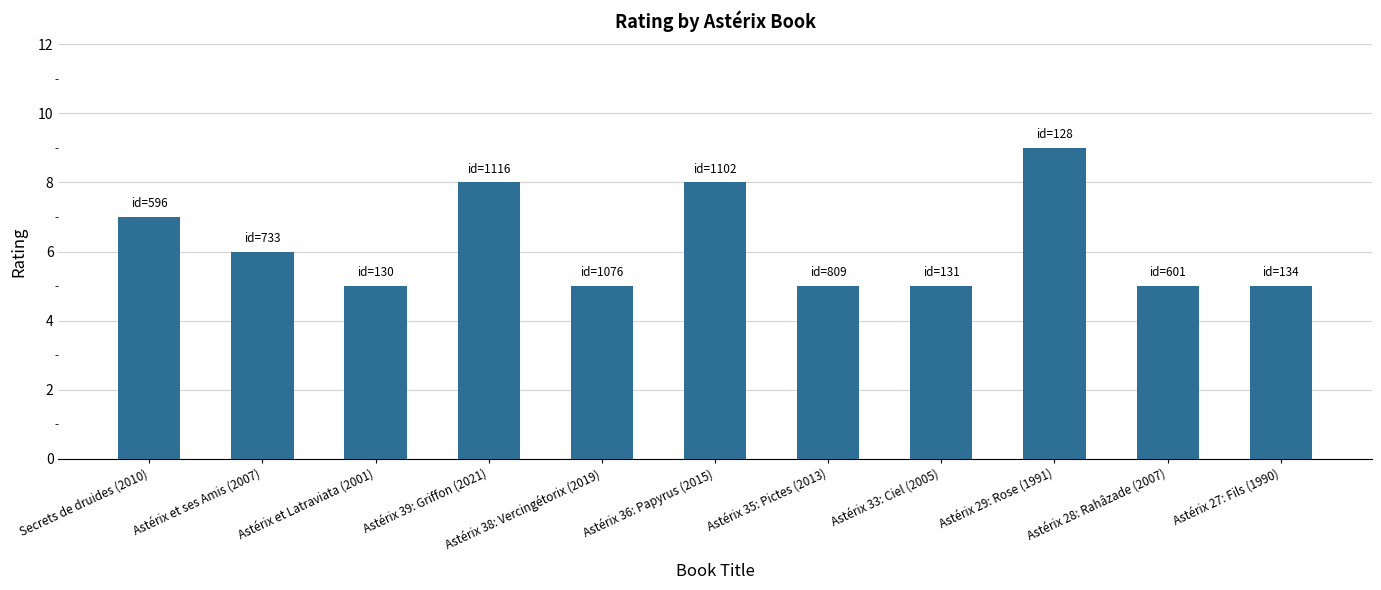

What is the sum of all values?

68